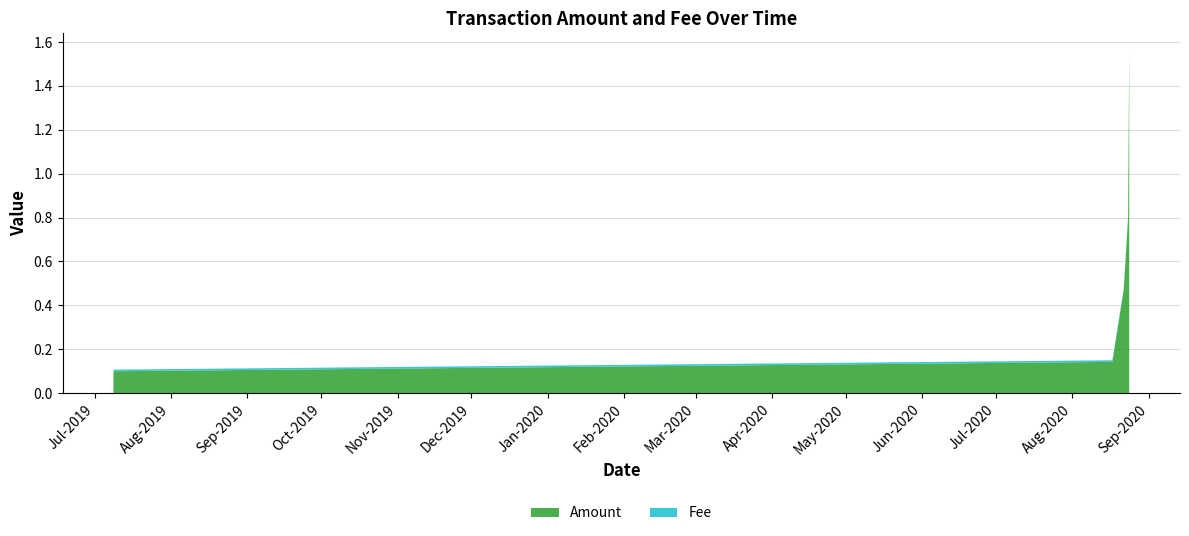

Reading right to left, extract all data points from this chart.

Amount: 1.6	0.8	0.5	0.1	0.1	0.1
Fee: 0.0	0.0	0.0	0.0	0.0	0.0